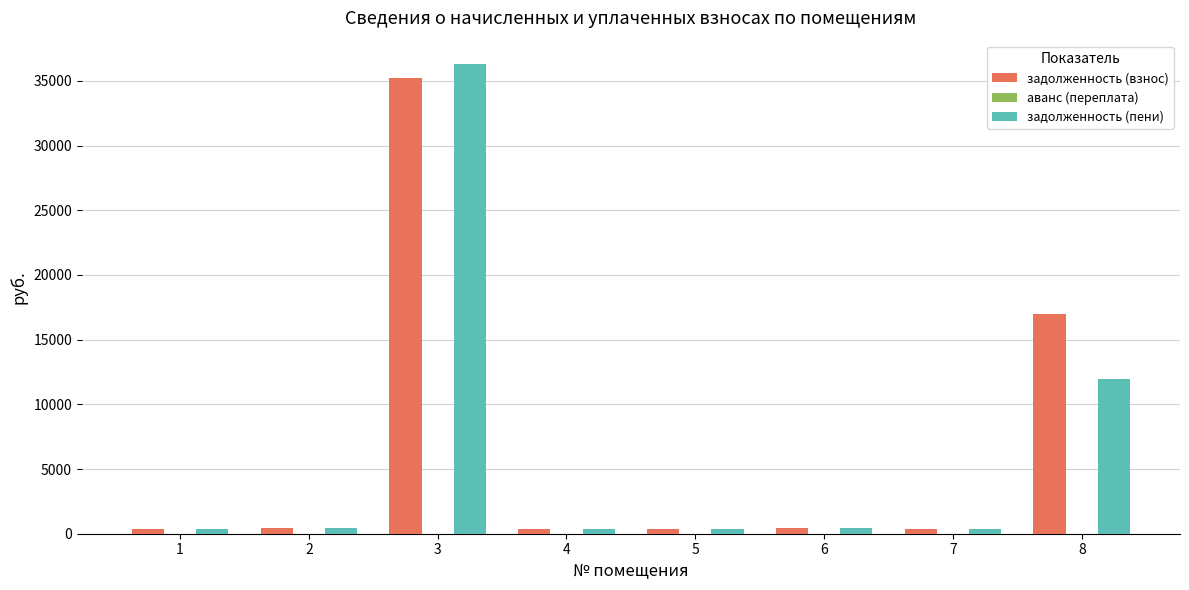

Which series has the largest range (max minus min)?

задолженность (пени)